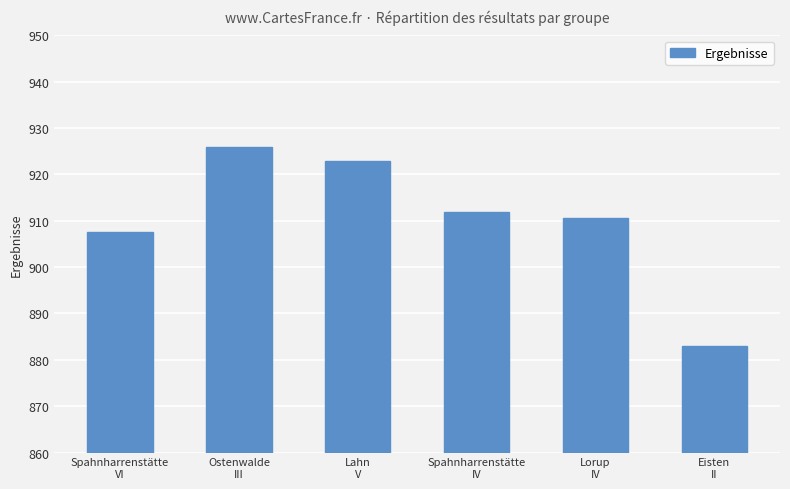

Reading left to right, what are all the values shown in this chart?

907.5	925.9	923.0	911.9	910.6	883.0